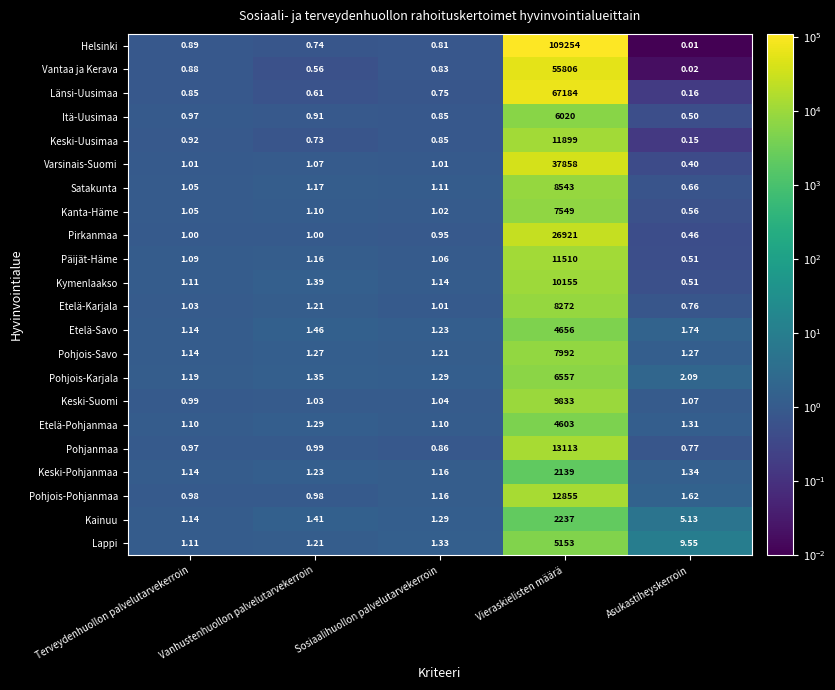

Rank the categories by Pohjois-Karjala value from highest to lowest.

Vieraskielisten määrä, Asukastiheyskerroin, Vanhustenhuollon palvelutarvekerroin, Sosiaalihuollon palvelutarvekerroin, Terveydenhuollon palvelutarvekerroin